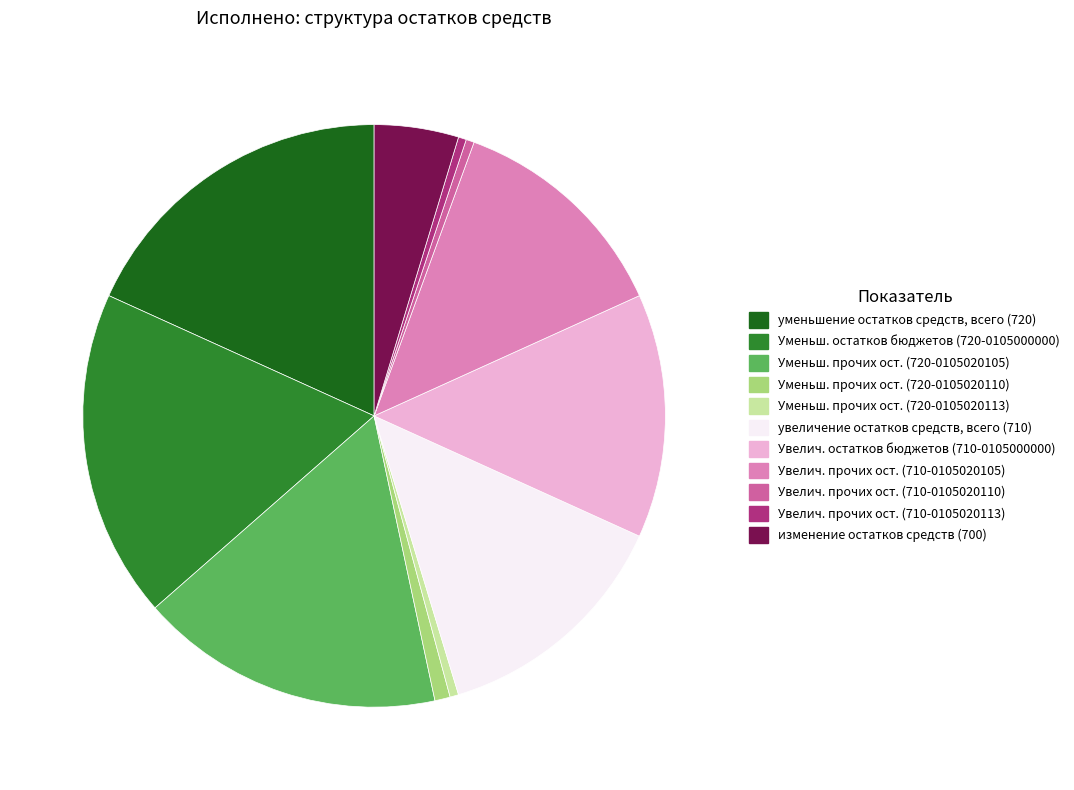

Does Увелич. остатков бюджетов (710-0105000000) account for over 50% of the chart?

No